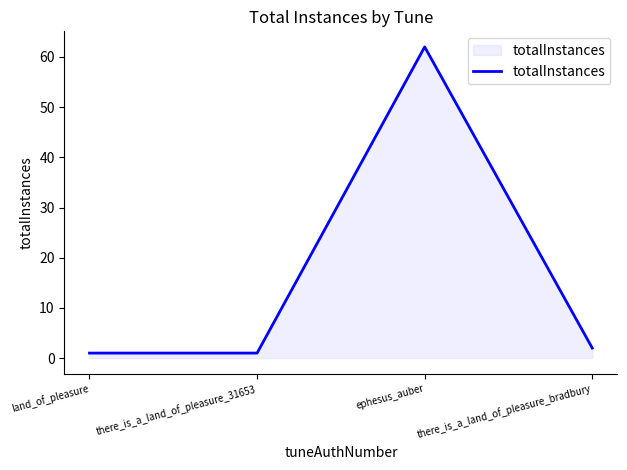

True or false: the data has more than 2 interior local peaks.

False